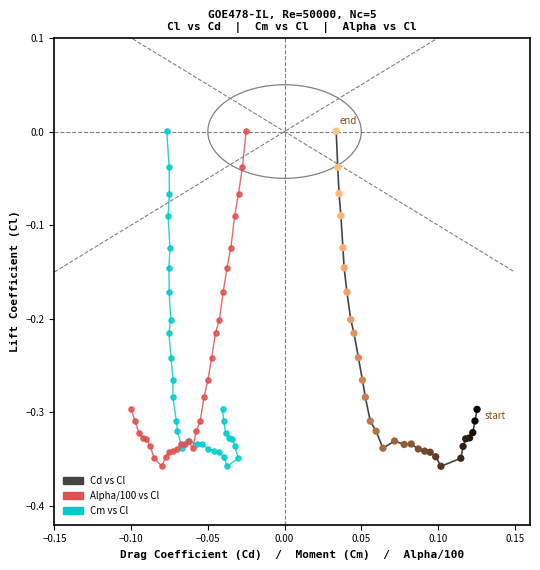

What are all the series names shown in the legend?

Cd vs Cl, Alpha/100 vs Cl, Cm vs Cl